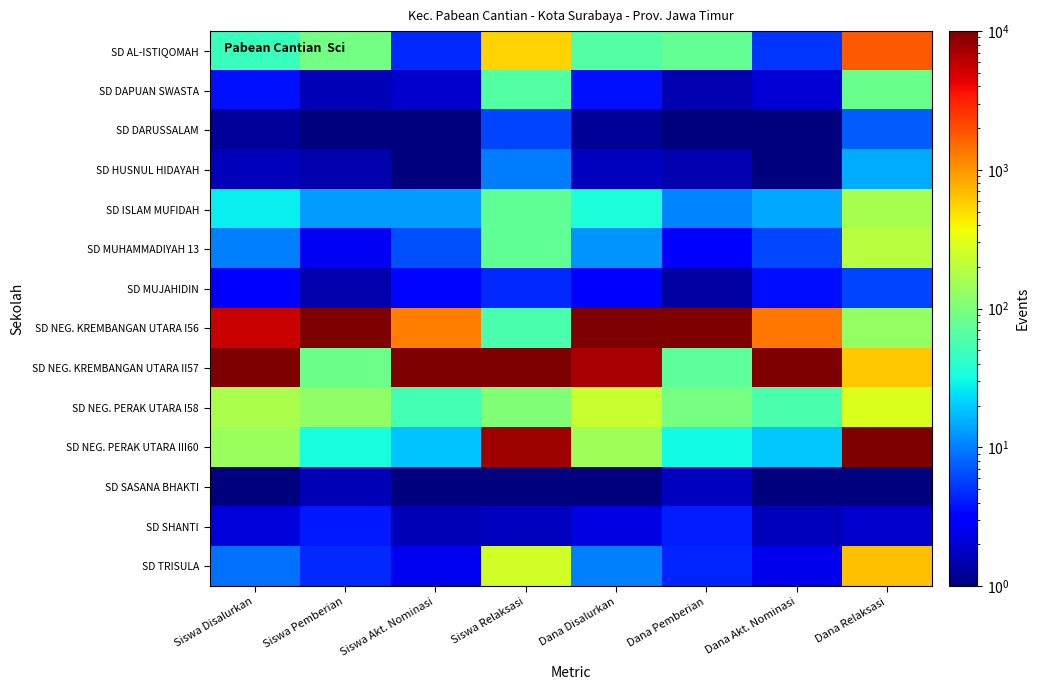

List the series in order of their peak value, lowest first.

SD SASANA BHAKTI, SD SHANTI, SD MUJAHIDIN, SD DARUSSALAM, SD HUSNUL HIDAYAH, SD DAPUAN SWASTA, SD ISLAM MUFIDAH, SD MUHAMMADIYAH 13, SD NEG. PERAK UTARA I58, SD TRISULA, SD AL-ISTIQOMAH, SD NEG. KREMBANGAN UTARA I56, SD NEG. KREMBANGAN UTARA II57, SD NEG. PERAK UTARA III60